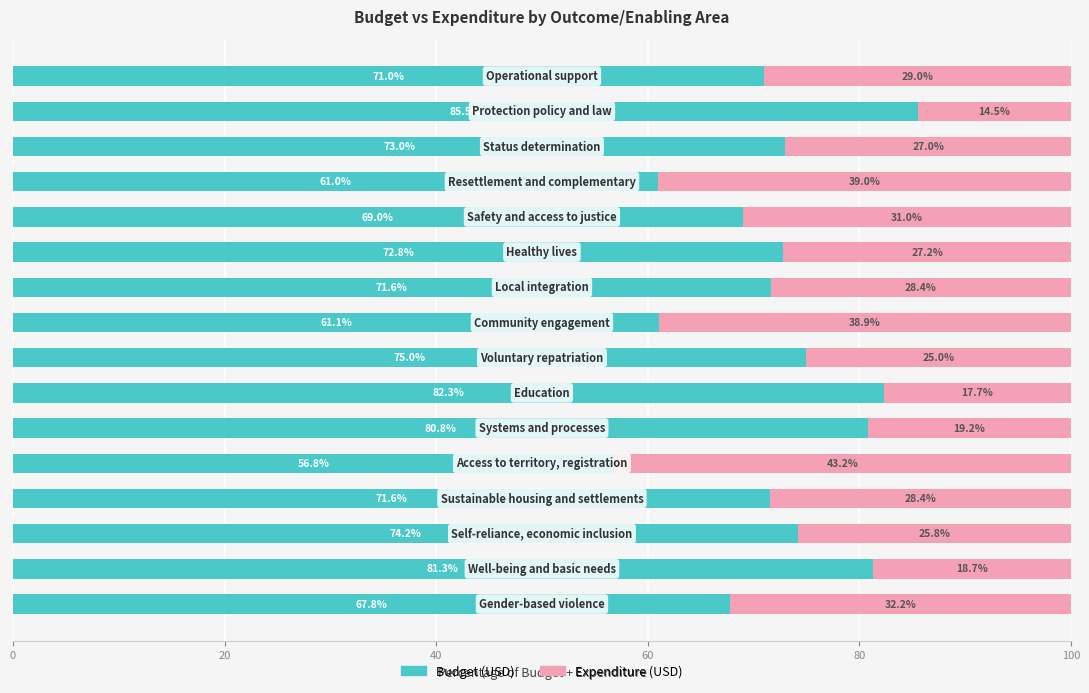

How many data points in Budget (USD) are less than 72?

8